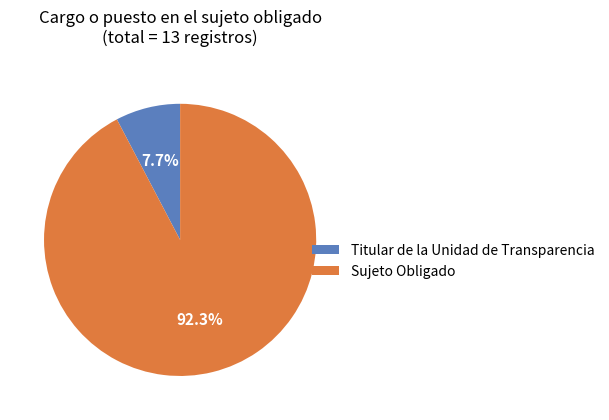

What percentage is NOT represented by Titular de la Unidad de Transparencia?

92.3%